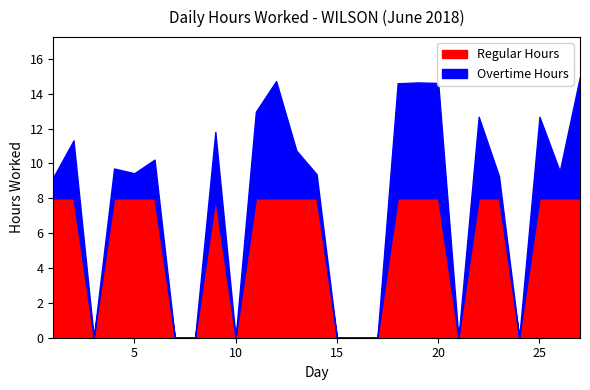

What is the difference between the values at 10 and 6?

10.2